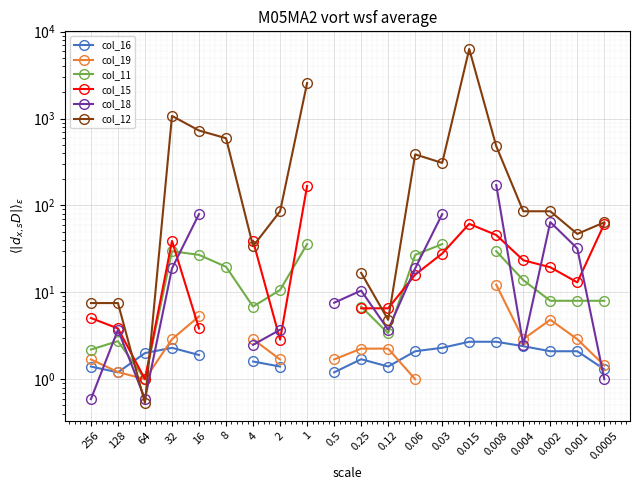

Where does the col_11 series first go above 13?

32